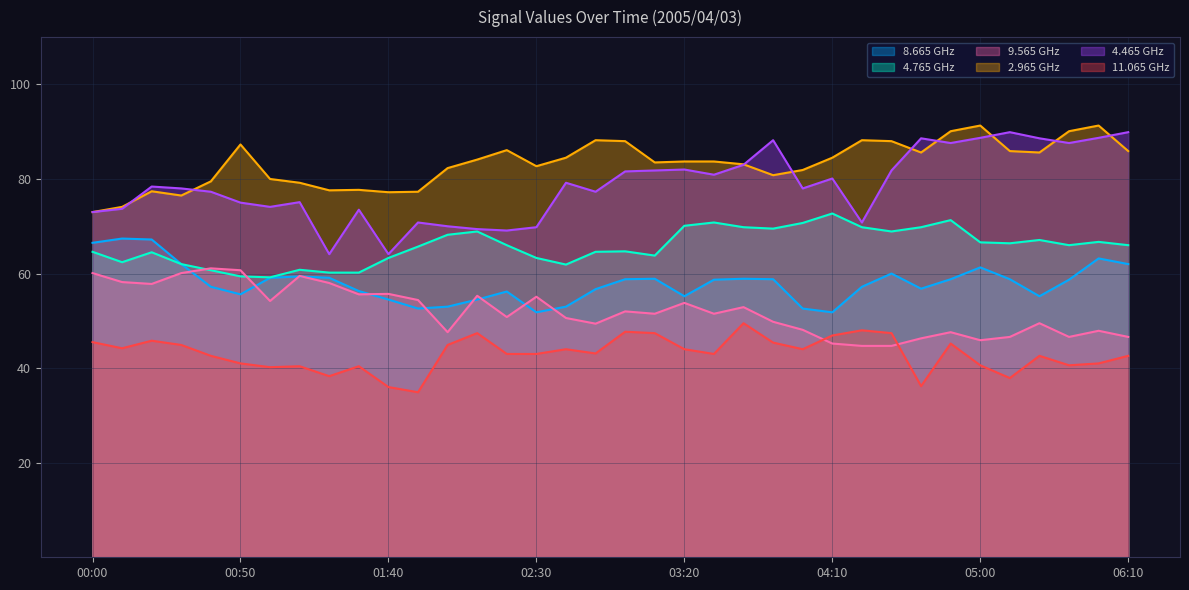

What is the difference between the maximum and minimum values in the   4.765 series?

13.5